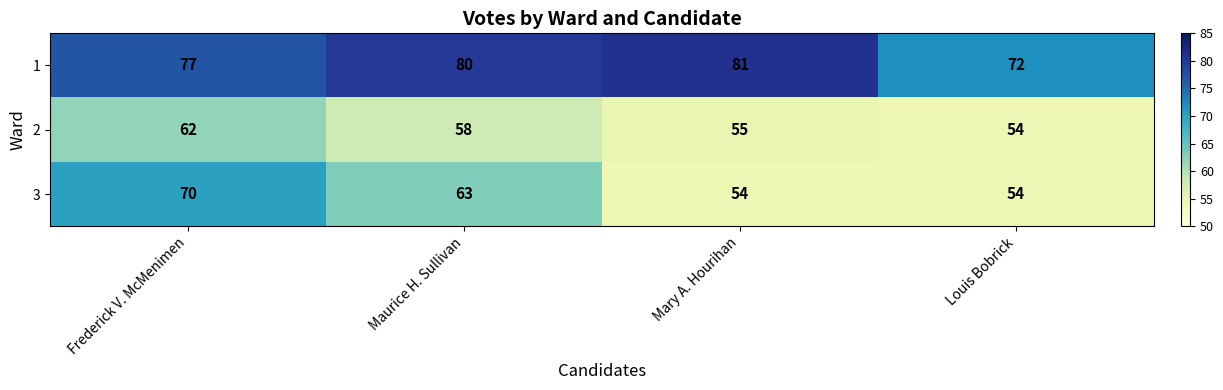

True or false: 1 has a value of 80 at Maurice H. Sullivan.

True